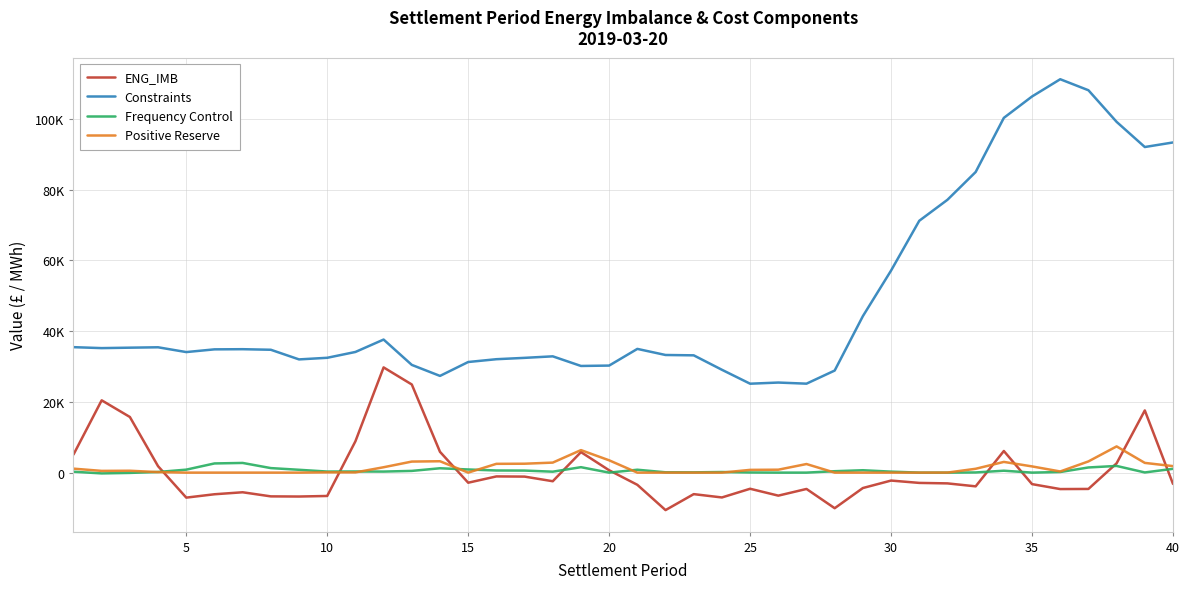

Which series ends up on top after the final intersection of Positive Reserve and ENG_IMB?

Positive Reserve